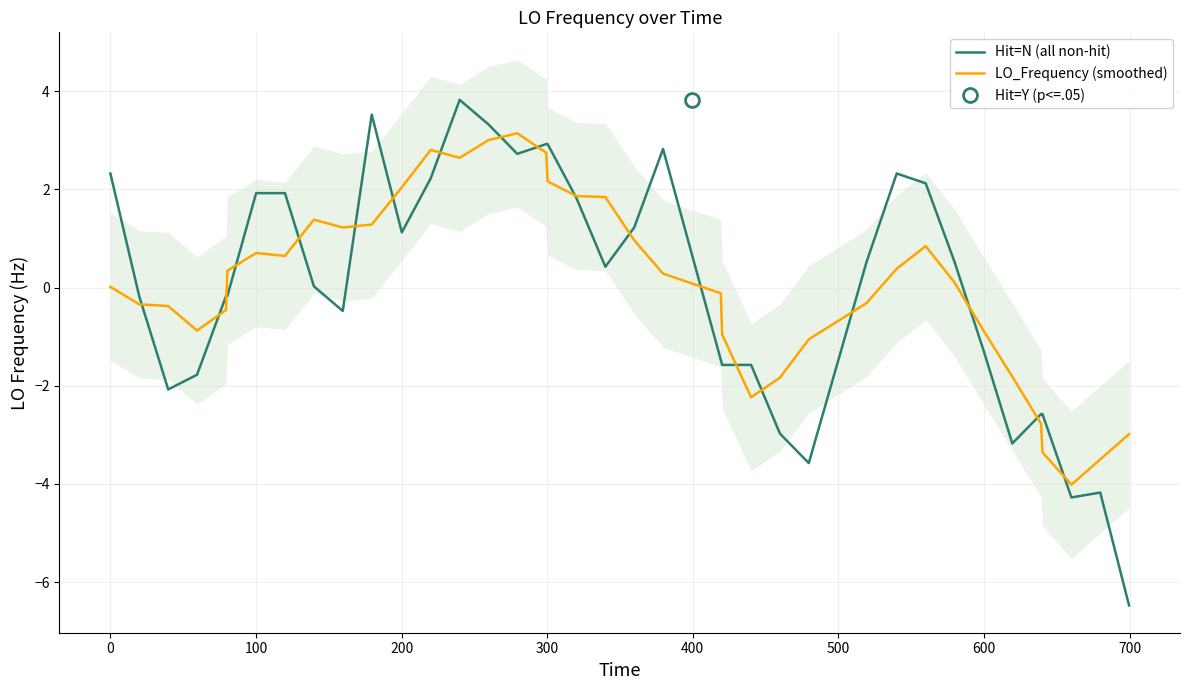

At how many categories does at least one series exceed -4?

37